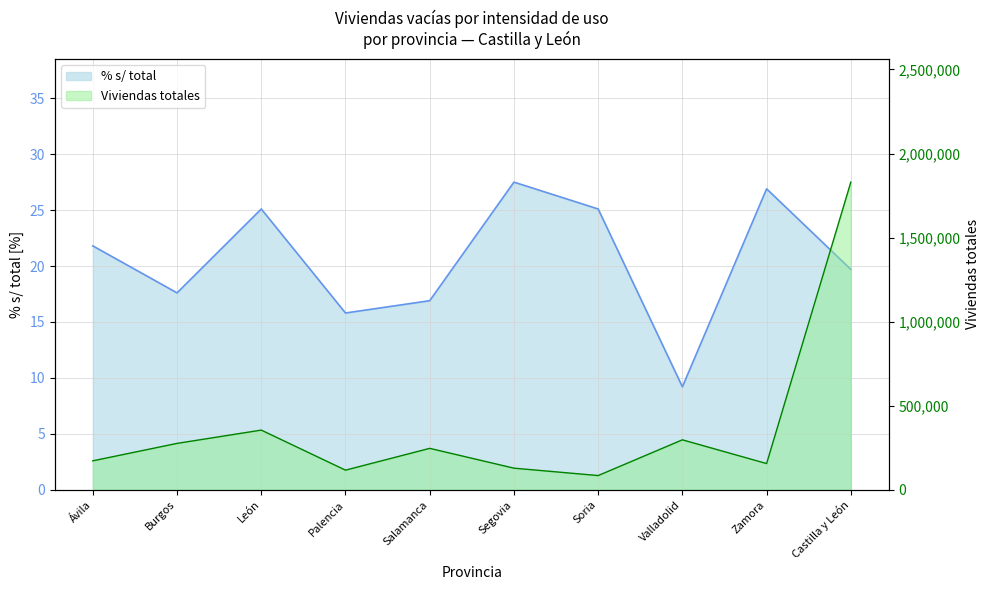

How many values in the Viviendas totales series are below 246123?

5